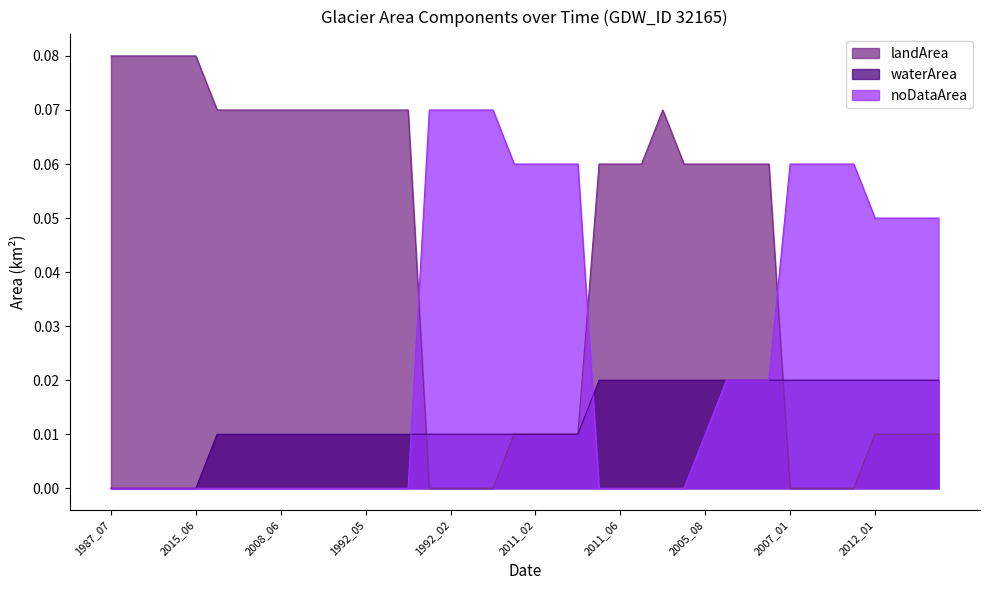

Rank the series by their maximum value, from lowest to highest.

waterArea, noDataArea, landArea